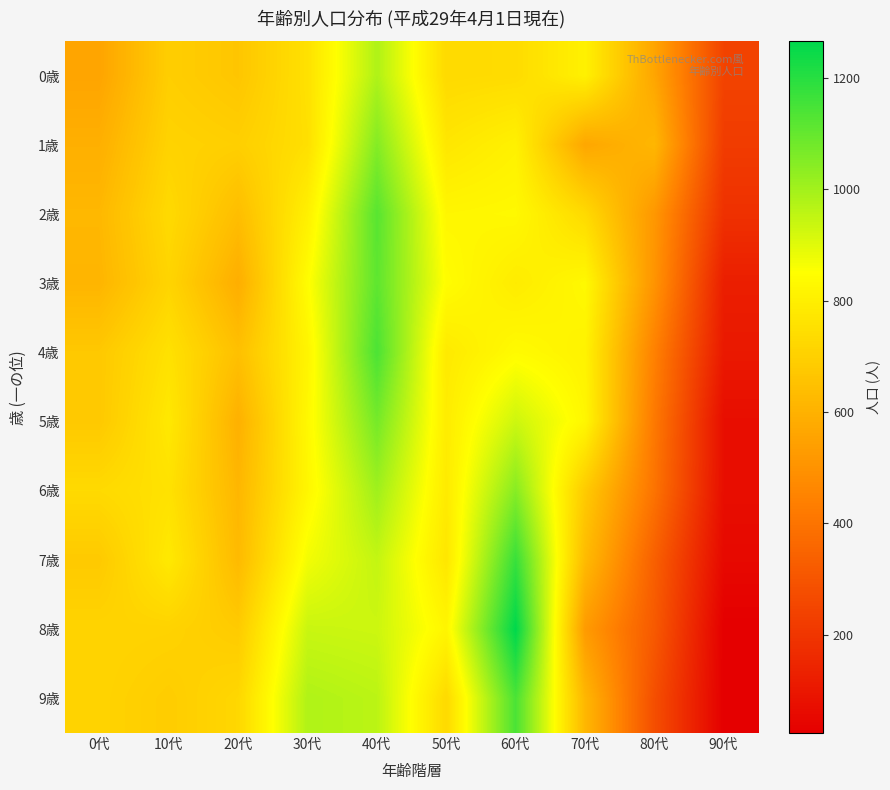

Reading left to right, list all the values displayed in this chart.

0歳: 0代=559	10代=693	20代=667	30代=756	40代=980	50代=732	60代=739	70代=806	80代=561	90代=242
1歳: 0代=595	10代=709	20代=697	30代=750	40代=1050	50代=773	60代=806	70代=566	80代=618	90代=220
2歳: 0代=622	10代=732	20代=640	30代=803	40代=1121	50代=824	60代=831	70代=733	80代=516	90代=184
3歳: 0代=613	10代=715	20代=590	30代=844	40代=1111	50代=843	60代=789	70代=832	80代=504	90代=124
4歳: 0代=675	10代=756	20代=648	30代=817	40代=1141	50代=783	60代=838	70代=812	80代=443	90代=106
5歳: 0代=676	10代=779	20代=599	30代=830	40代=1073	50代=791	60代=932	70代=825	80代=417	90代=71
6歳: 0代=732	10代=757	20代=618	30代=824	40代=1005	50代=785	60代=1045	70代=682	80代=399	90代=71
7歳: 0代=679	10代=781	20代=629	30代=870	40代=947	50代=772	60代=1173	70代=631	80代=335	90代=54
8歳: 0代=712	10代=709	20代=683	30代=939	40代=933	50代=821	60代=1265	70代=528	80代=315	90代=24
9歳: 0代=711	10代=689	20代=723	30代=978	40代=961	50代=731	60代=1143	70代=618	80代=280	90代=24